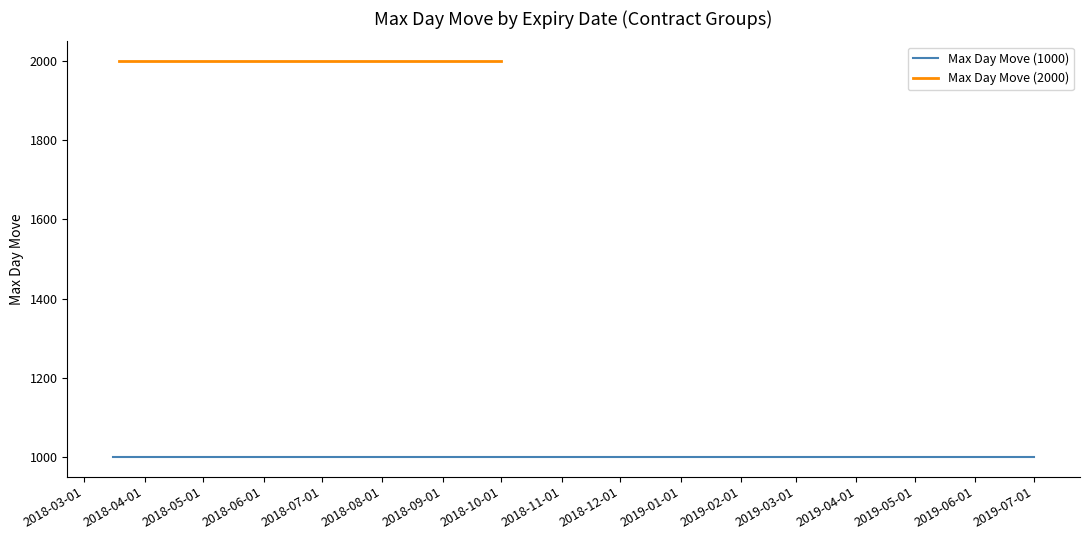

True or false: Max Day Move (2000) and Max Day Move (1000) cross at least once.

False